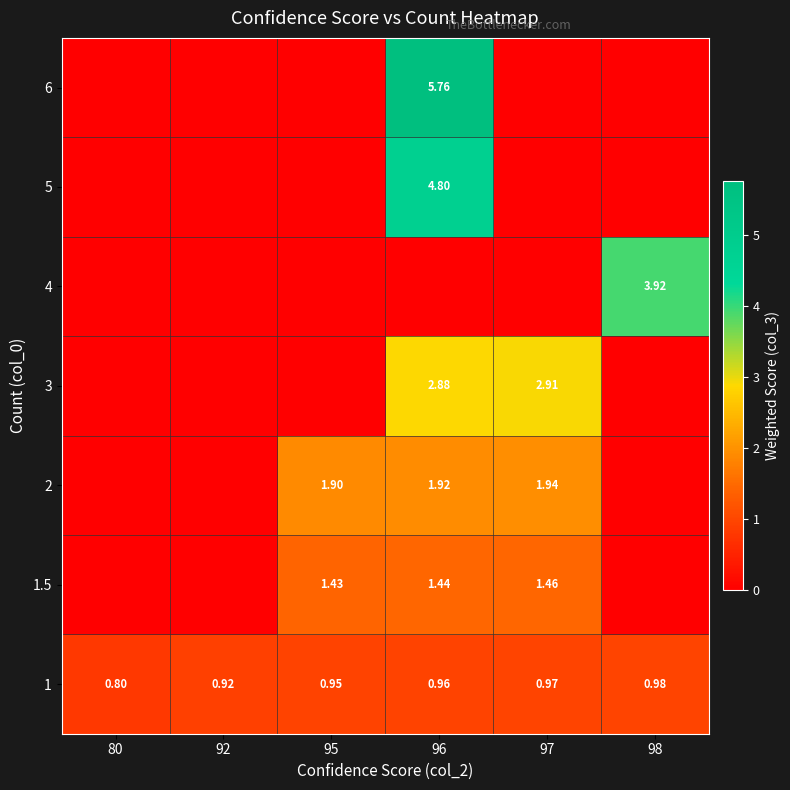

Which category has the highest value across all series?

96